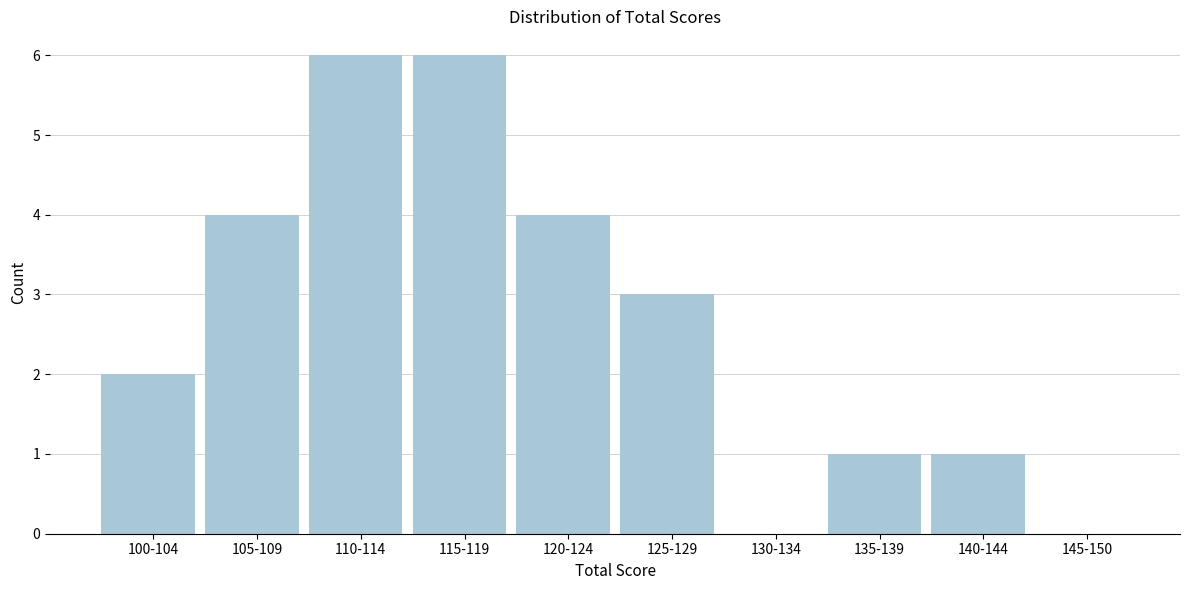

Reading left to right, list all the values displayed in this chart.

100-104=2	105-109=4	110-114=6	115-119=6	120-124=4	125-129=3	130-134=0	135-139=1	140-144=1	145-150=0